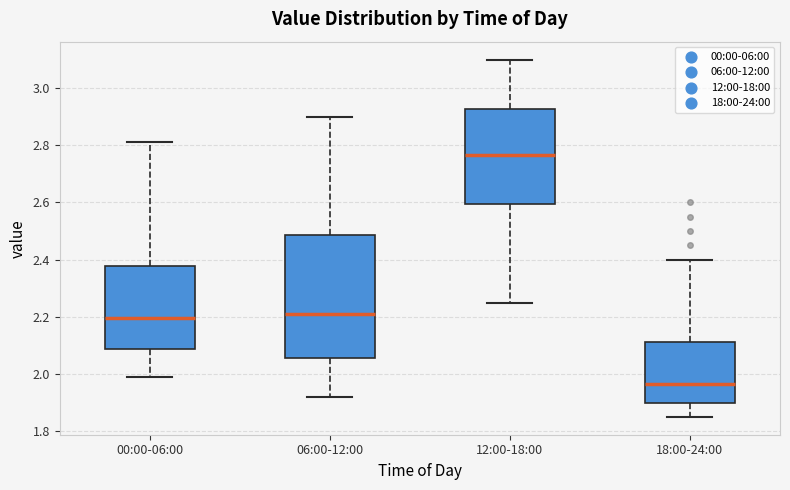

Reading left to right, transcribe this box plot: for each box, give where its median line is, the range the box spans, and where its two whiskers end, as read against the y-axis. The values are not printed on the chart, so give them approximately, as read against the axis.

00:00-06:00: median 2.20, box 2.08 to 2.38, whiskers 2.00 to 2.82
06:00-12:00: median 2.22, box 2.06 to 2.48, whiskers 1.92 to 2.90
12:00-18:00: median 2.76, box 2.60 to 2.92, whiskers 2.26 to 3.10
18:00-24:00: median 1.96, box 1.90 to 2.12, whiskers 1.86 to 2.40